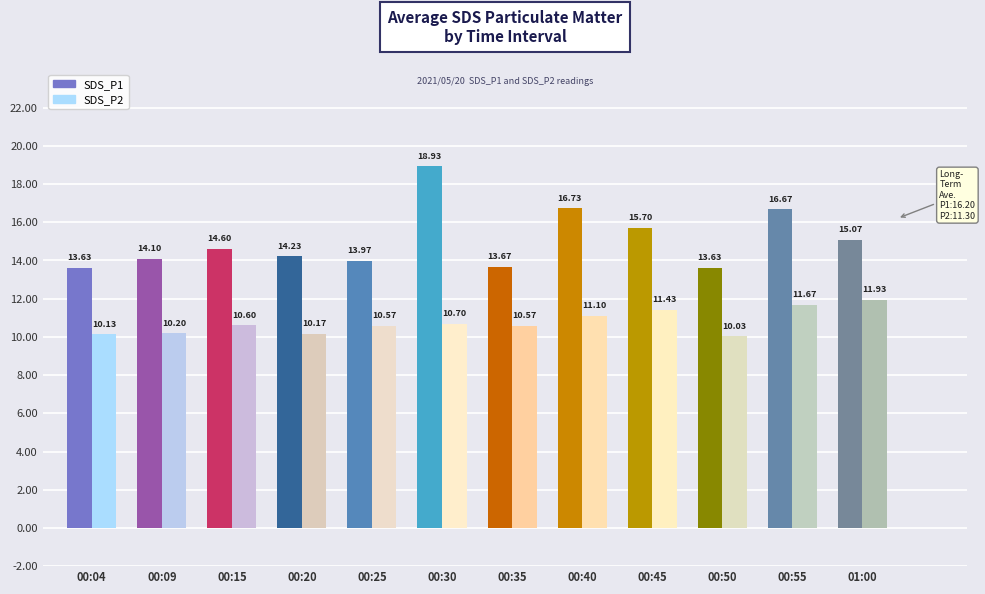

Which series has the widest spread of values?

SDS_P1